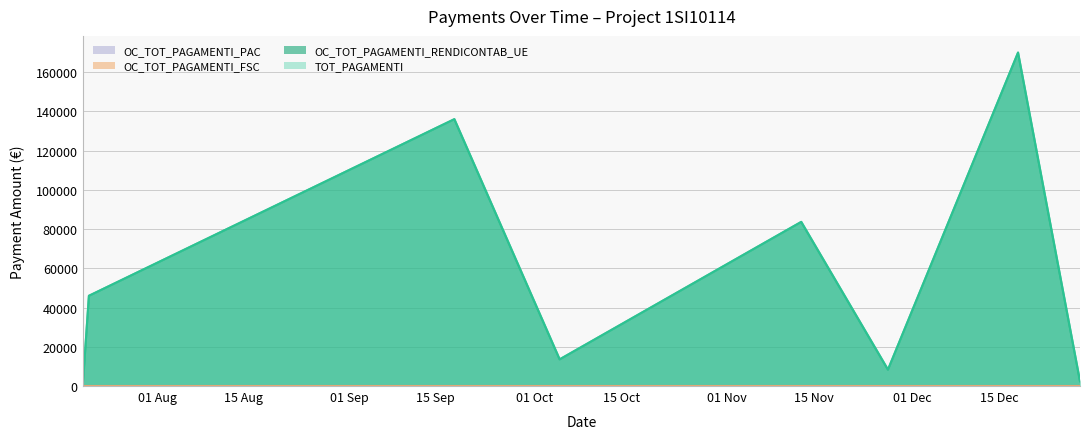

Reading left to right, extract all data points from this chart.

TOT_PAGAMENTI: 20/07/2015=0.0	21/07/2015=45981.3	18/09/2015=135972.0	05/10/2015=13597.2	13/11/2015=83632.6	27/11/2015=8363.3	18/12/2015=169900.5	28/12/2015=2485.8
OC_TOT_PAGAMENTI_RENDICONTAB_UE: 20/07/2015=0.0	21/07/2015=45981.3	18/09/2015=135972.0	05/10/2015=13597.2	13/11/2015=83632.6	27/11/2015=8363.3	18/12/2015=169900.5	28/12/2015=2485.8